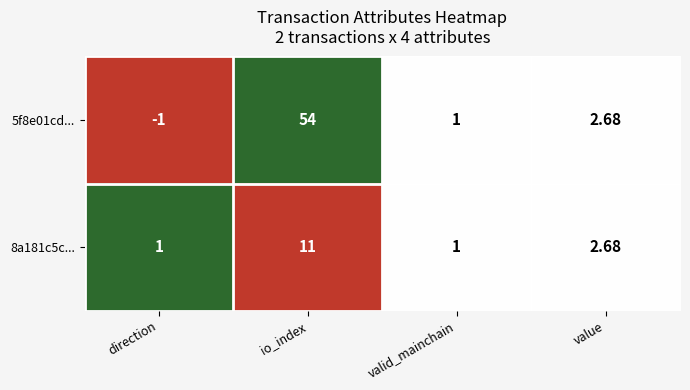

Which series has the largest total across all categories?

5f8e01cd...